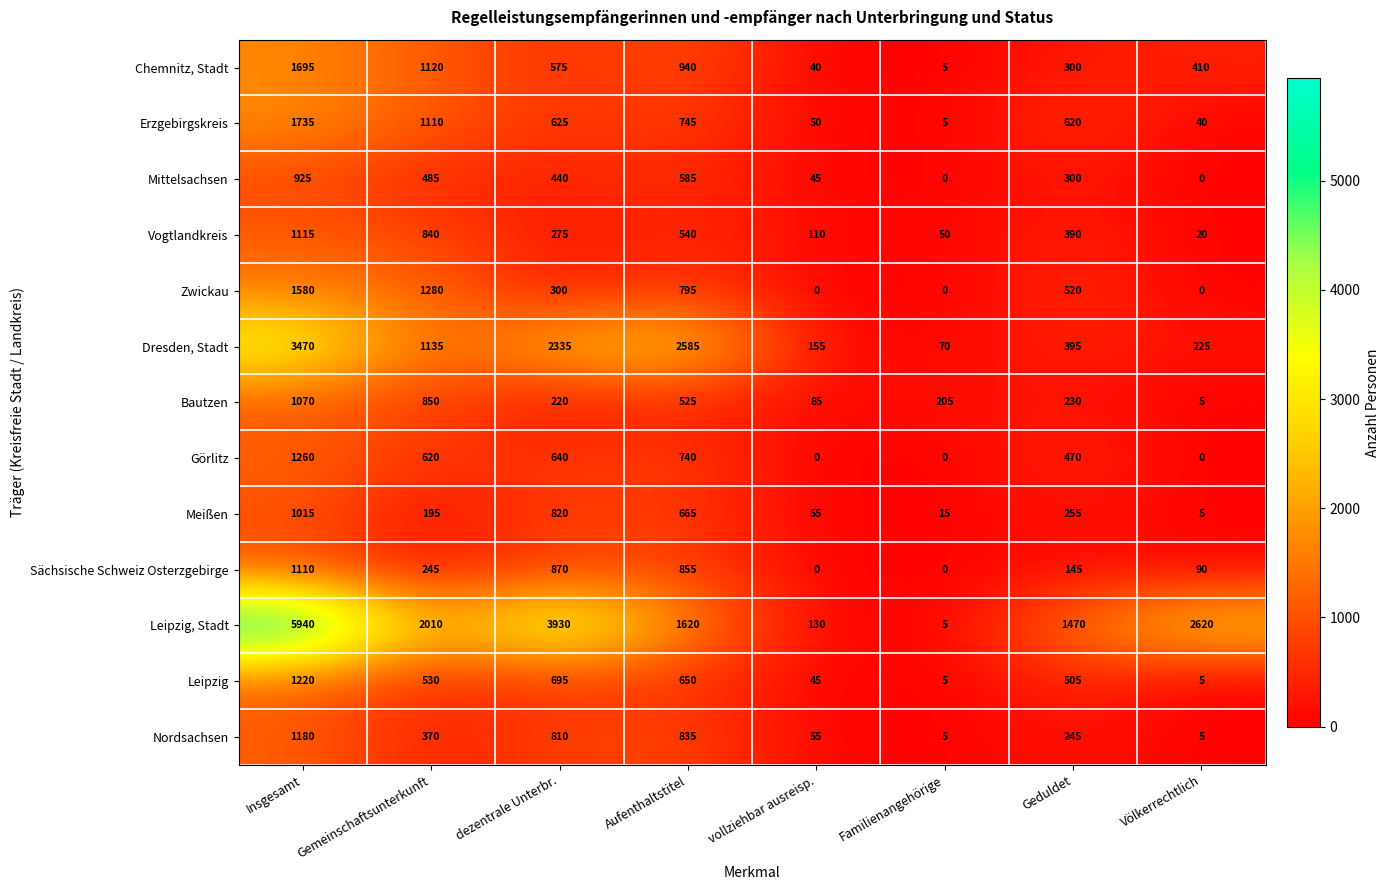

What value does the Nordsachsen series have at Familienangehörige?

5